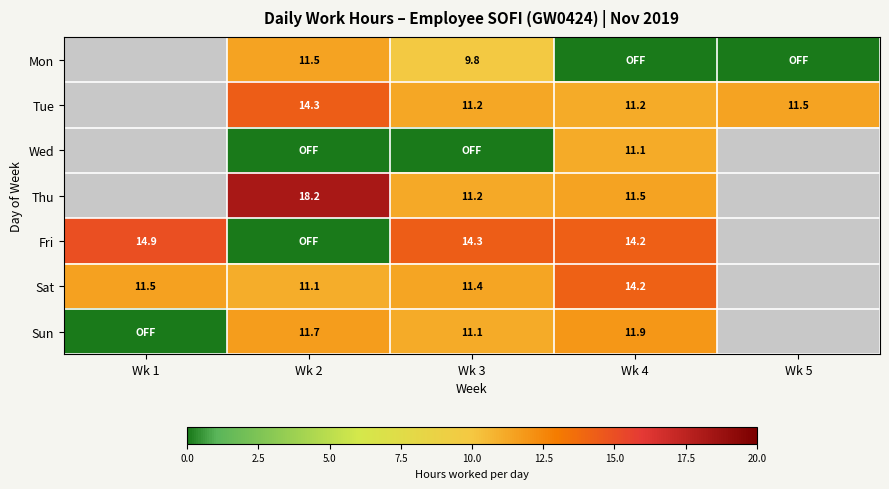

True or false: Thu has a value of 11.5 at Wk 4.

True